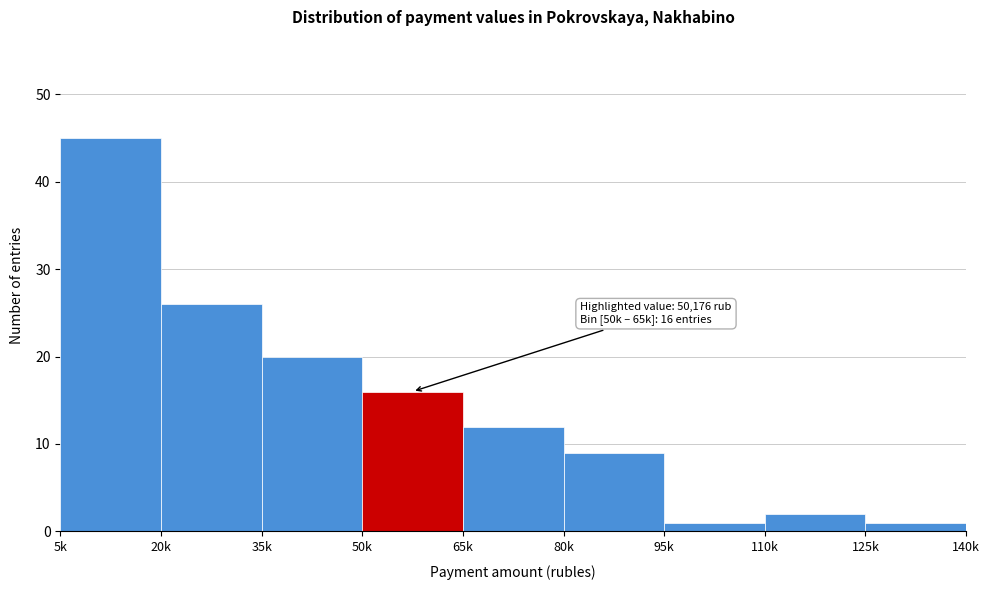

Reading left to right, extract all data points from this chart.

45	26	20	16	12	9	1	2	1